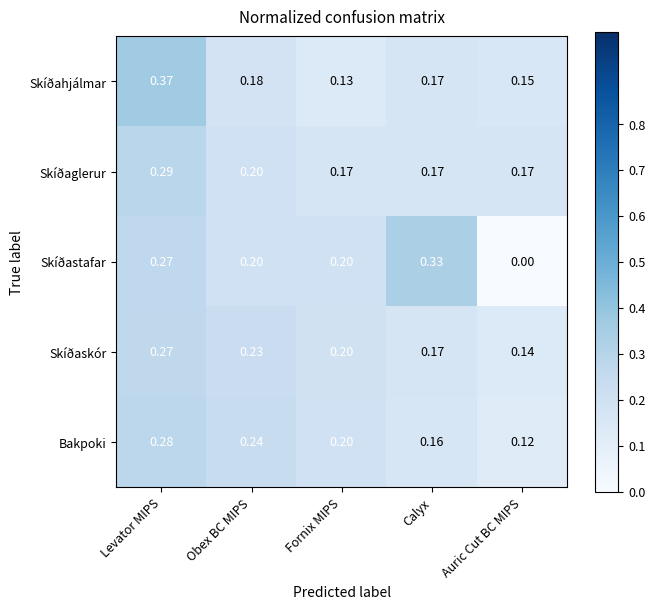

Where is Skíðaskór nearest to the value 0?

Auric Cut BC MIPS